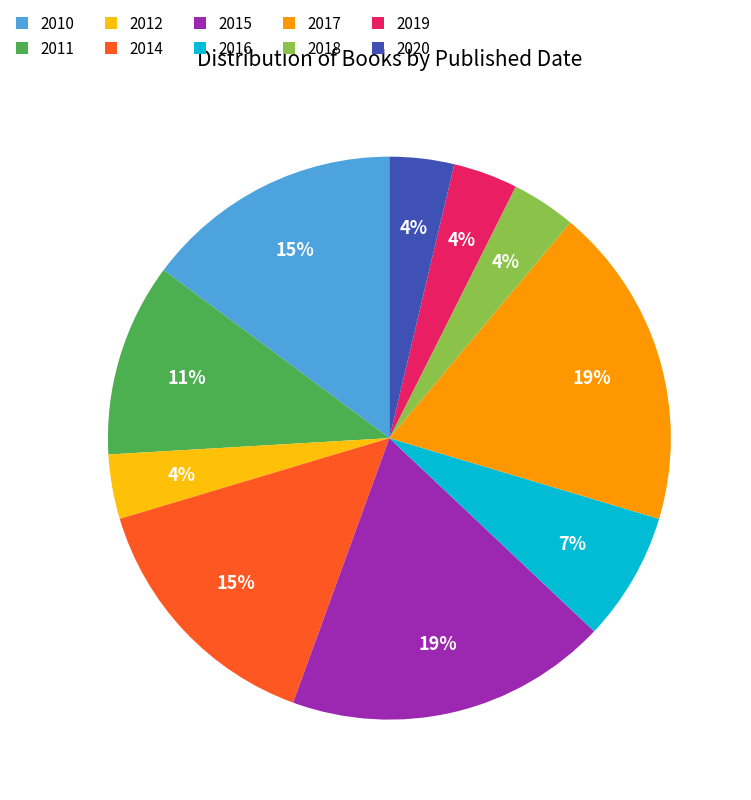

To the nearest percent, what percentage of the pie is 2015?

19%